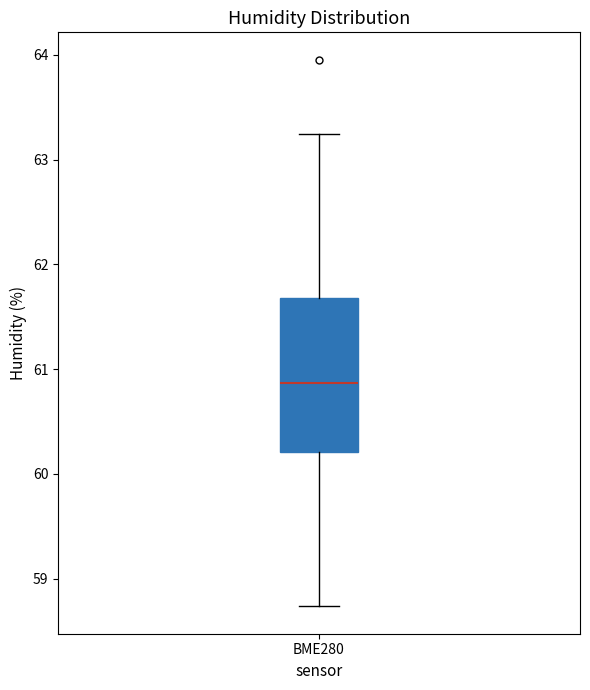

Read this box plot against the y-axis: the position of the median line, the range covered by the box, and the ends of both whiskers. The values are not printed on the chart, so give them approximately, as read against the axis.

median 60.9, box 60.2 to 61.7, whiskers 58.7 to 63.2